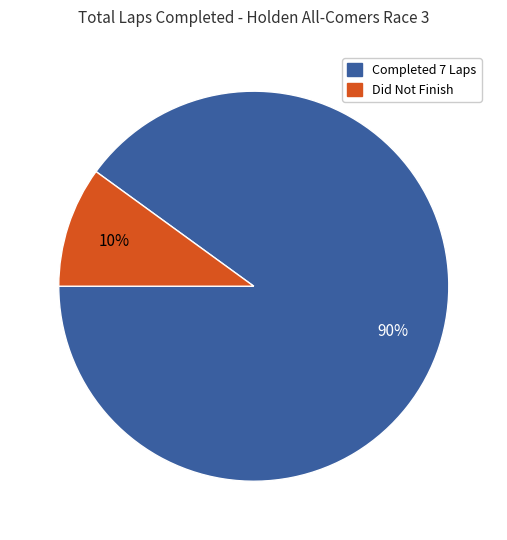

Is there a majority slice in this chart?

Yes